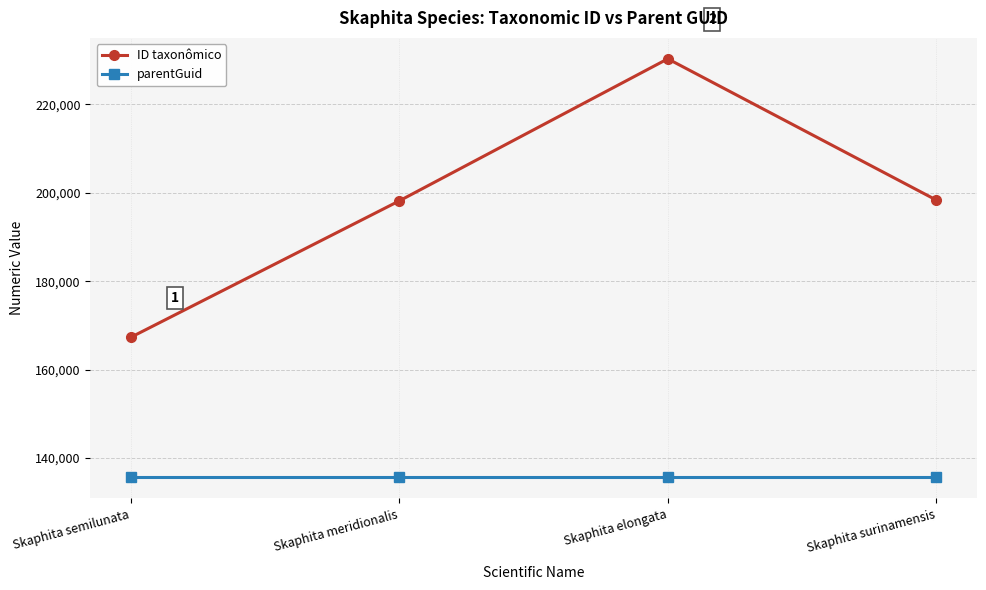

Read the parentGuid value at Skaphita semilunata.

135596